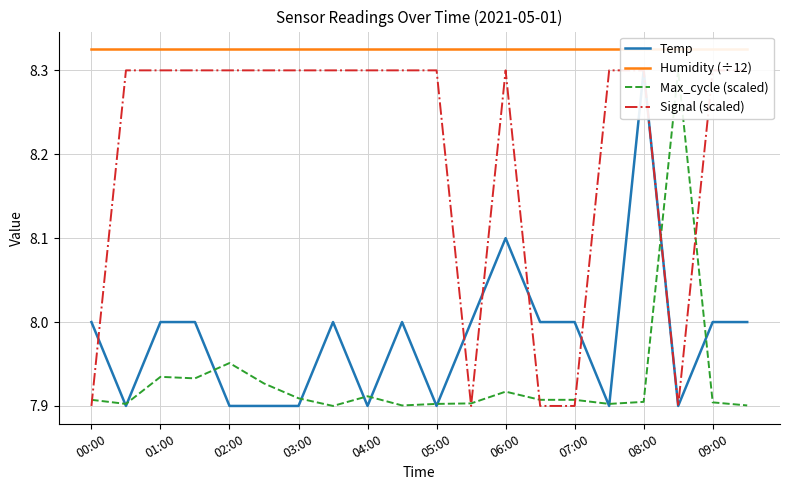

How many series are shown in this chart?

4